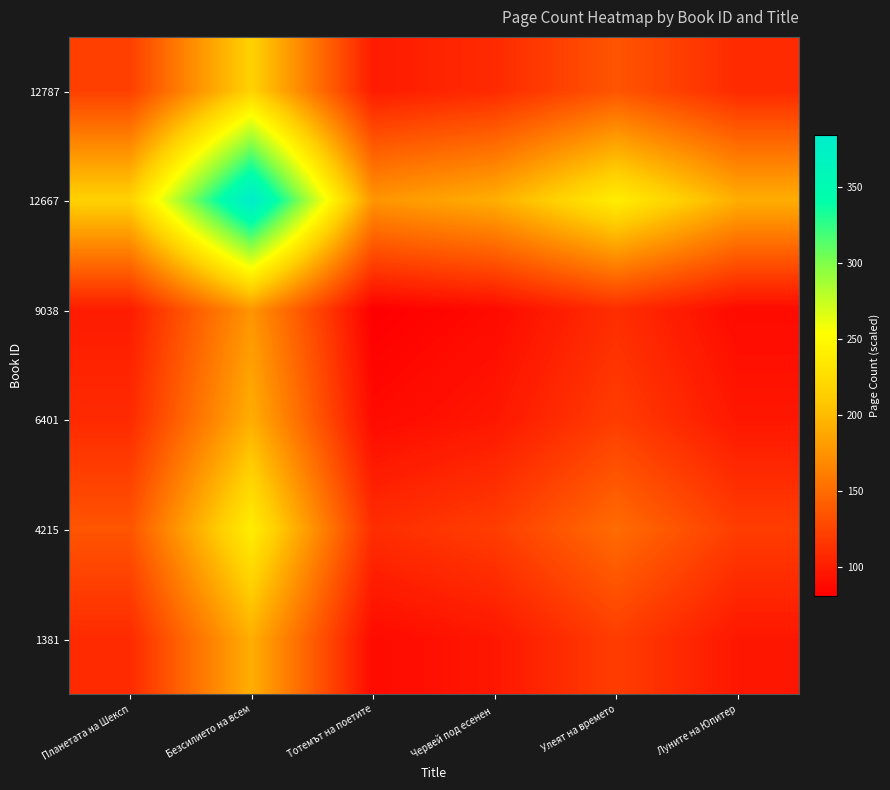

Reading left to right, transcribe all the data shown in this chart.

12787: Планетата на Шексп=121.5	Безсилието на всем=216.0	Тотемът на поетите=99.0	Червей под есенен =108.0	Улеят на времето=135.0	Луните на Юпитер=108.0
12667: Планетата на Шексп=216.0	Безсилието на всем=384.0	Тотемът на поетите=176.0	Червей под есенен =192.0	Улеят на времето=240.0	Луните на Юпитер=192.0
9038: Планетата на Шексп=99.0	Безсилието на всем=176.0	Тотемът на поетите=80.7	Червей под есенен =88.0	Улеят на времето=110.0	Луните на Юпитер=88.0
6401: Планетата на Шексп=108.0	Безсилието на всем=192.0	Тотемът на поетите=88.0	Червей под есенен =96.0	Улеят на времето=120.0	Луните на Юпитер=96.0
4215: Планетата на Шексп=135.0	Безсилието на всем=240.0	Тотемът на поетите=110.0	Червей под есенен =120.0	Улеят на времето=150.0	Луните на Юпитер=120.0
1381: Планетата на Шексп=108.0	Безсилието на всем=192.0	Тотемът на поетите=88.0	Червей под есенен =96.0	Улеят на времето=120.0	Луните на Юпитер=96.0